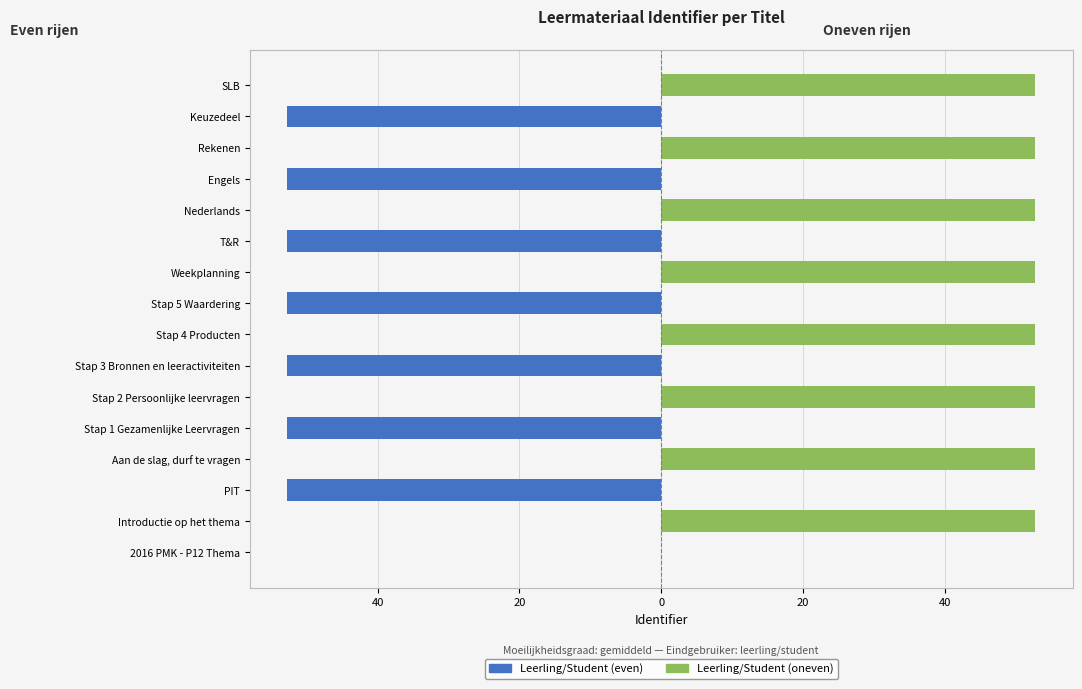

What is the difference between the highest and lowest values at Keuzedeel?

52.8